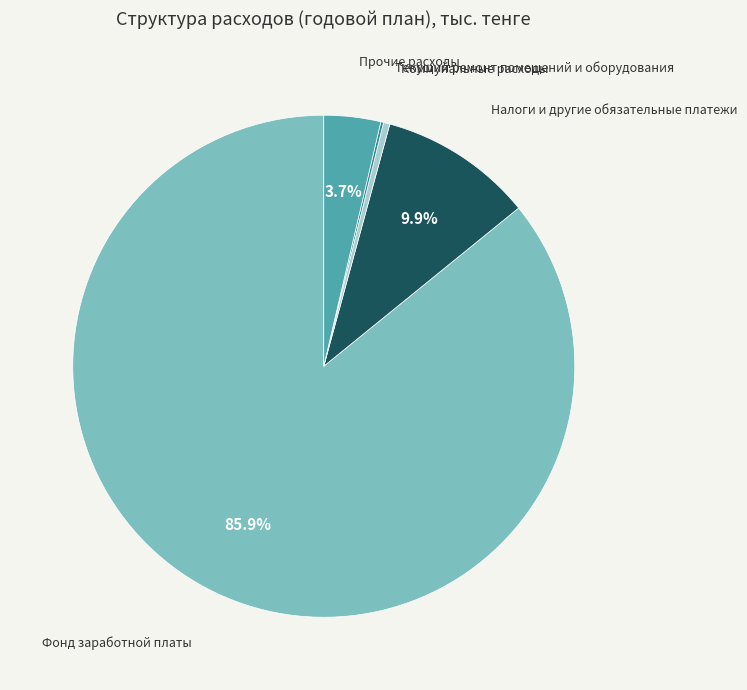

What is the largest slice in the pie chart?

Фонд заработной платы